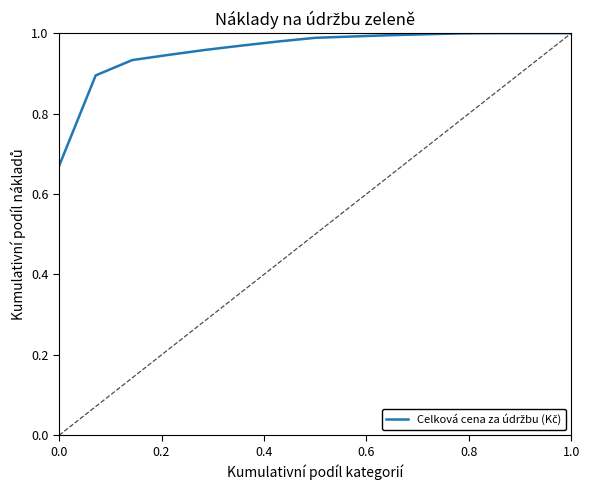

True or false: there are more than 1 points higher than both neighbors.

False